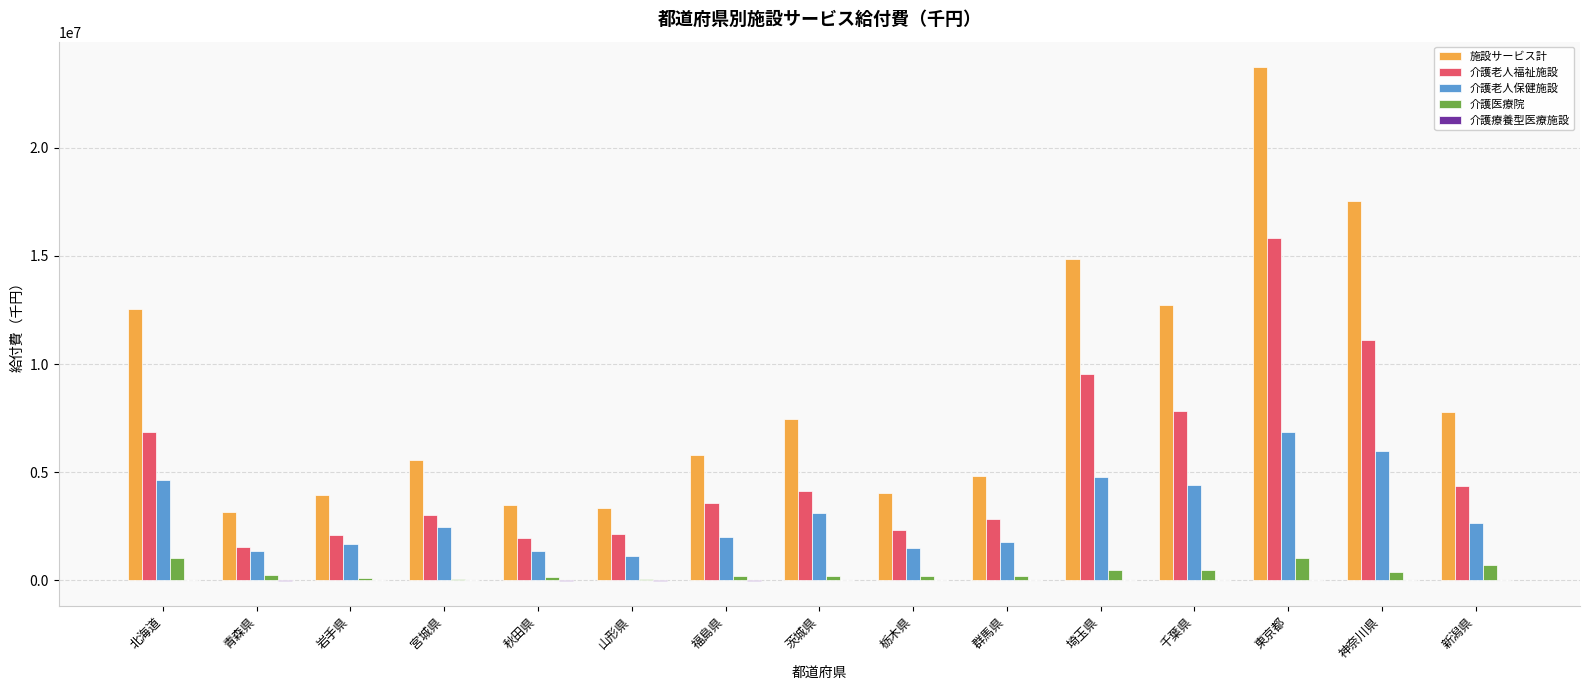

What is the sum of all 介護老人福祉施設 values?

79165986.4